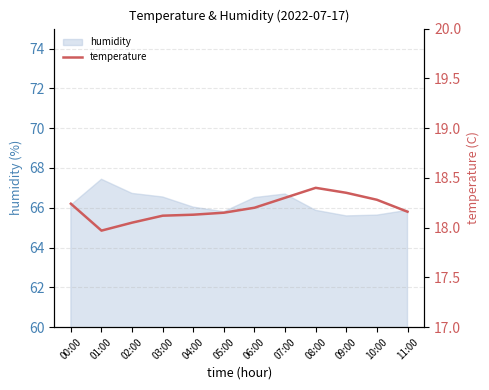

How many values exceed 18?

11